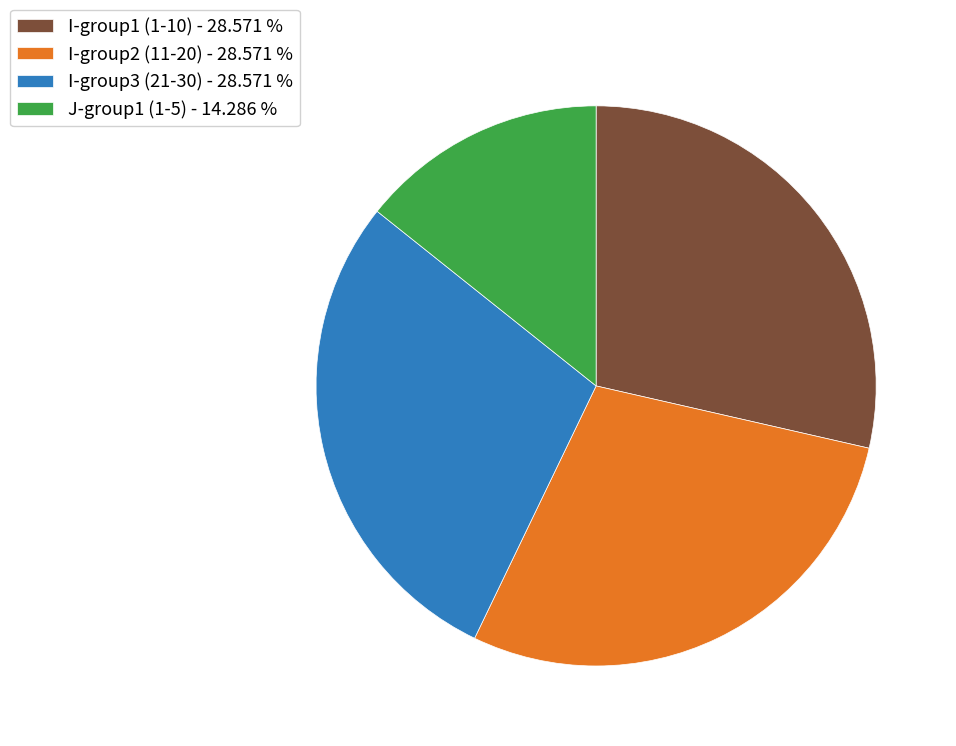

Which category has the smallest portion of the pie?

J-group1 (1-5) - 14.286 %